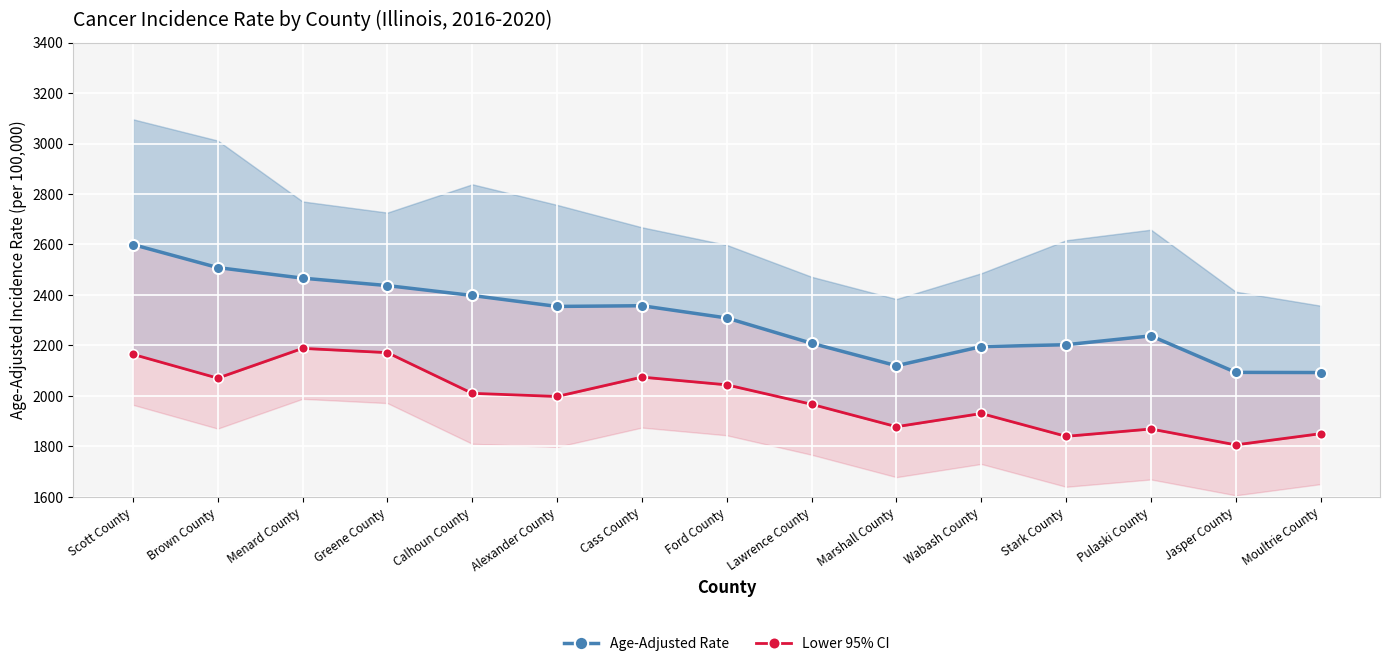

What value does the Lower 95% CI series have at Pulaski County?

1868.6